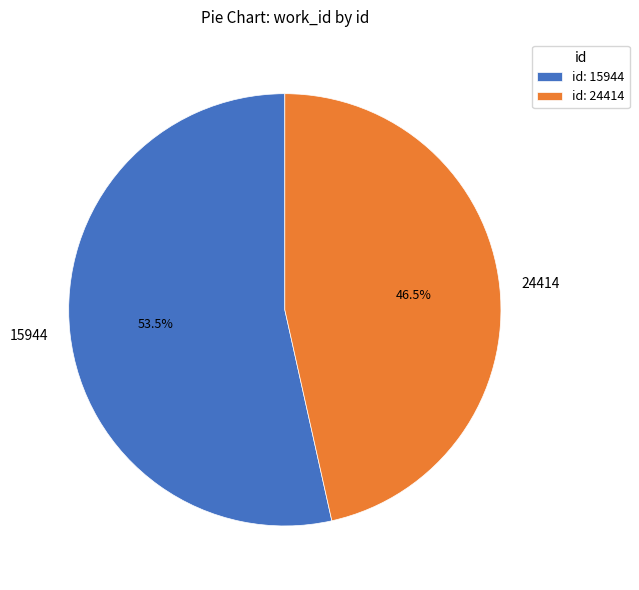

True or false: 24414 accounts for 37% of the total.

False